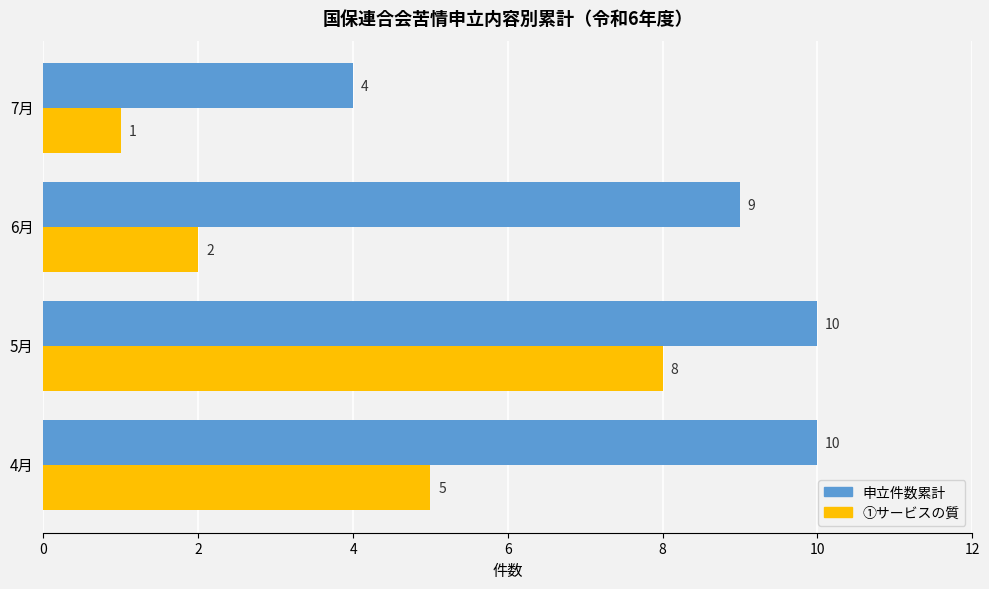

How many ①サービスの質 values are between 2 and 8?

3